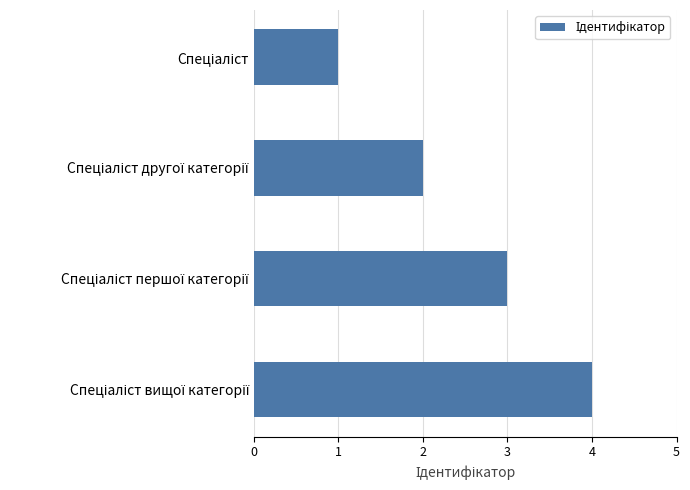

How many bars are there in total?

4